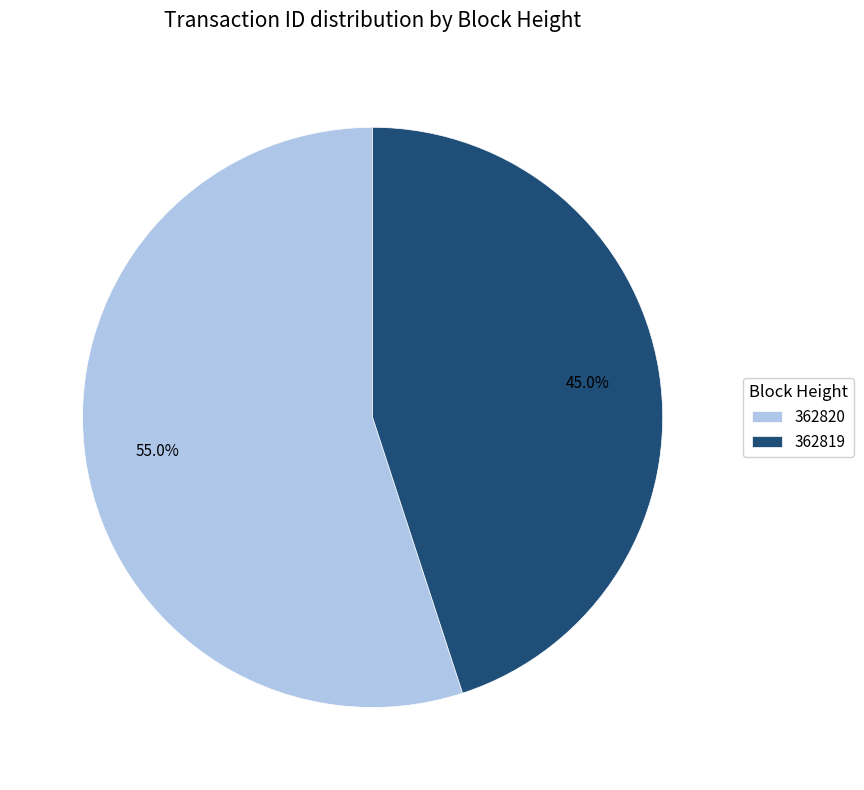

How many segments does this pie chart have?

2